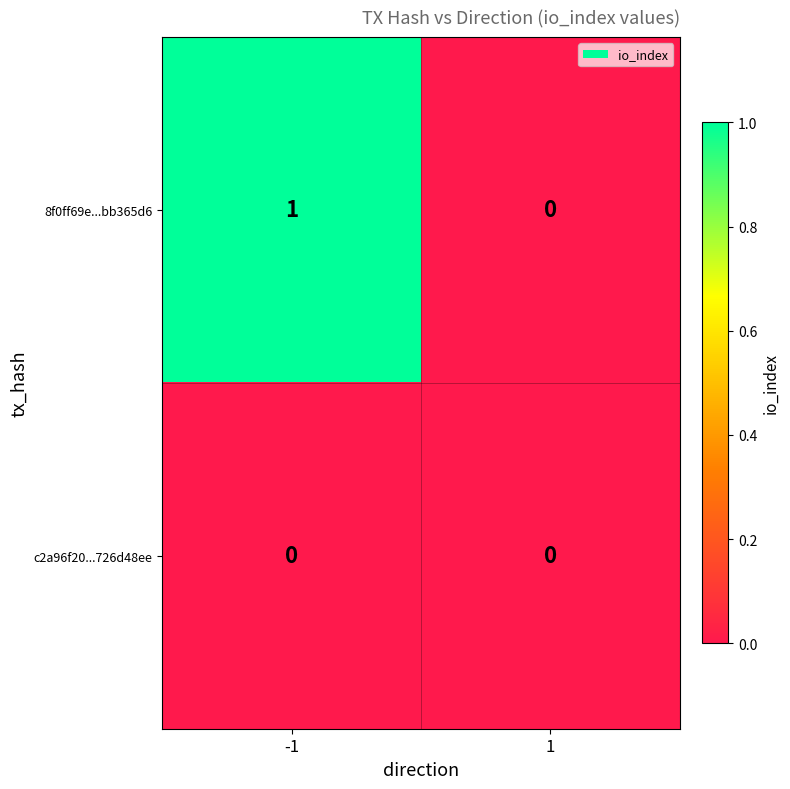

True or false: c2a96f20...726d48ee has a value of 0 at 1.

True